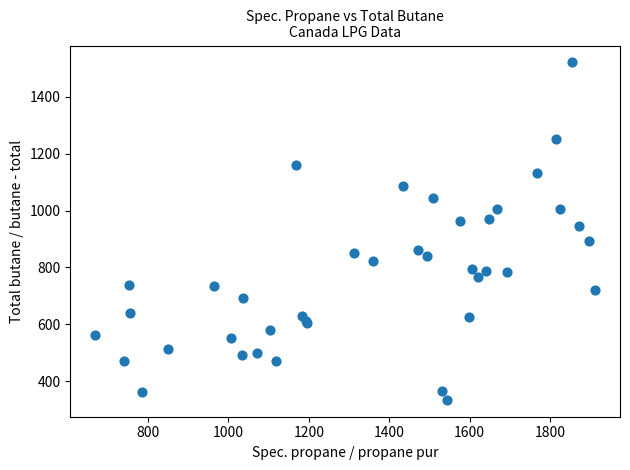

What Y value in the scatter plot is closest to 927?

946.4